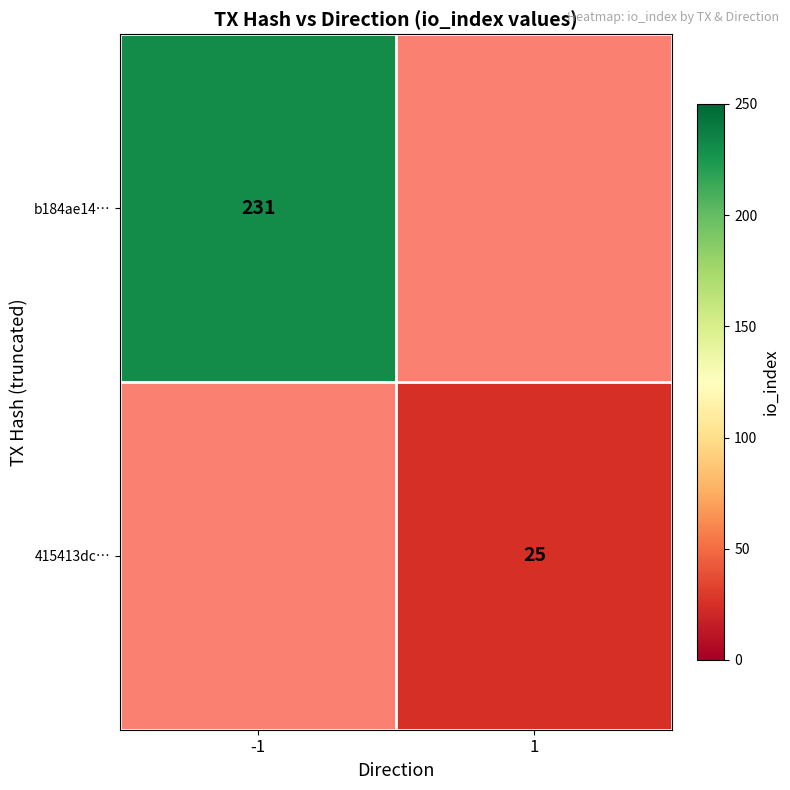

The 415413dc… series shows 13 at 1. True or false?

False